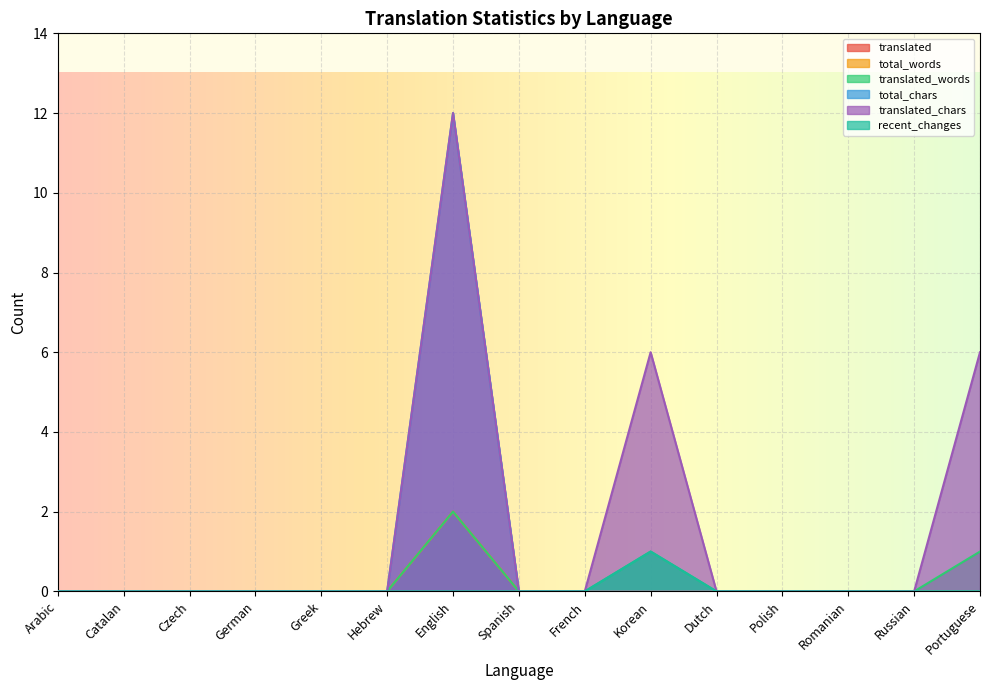

Reading right to left, extract all data points from this chart.

translated: Portuguese=0	Russian=0	Romanian=0	Polish=0	Dutch=0	Korean=0	French=0	Spanish=0	English=2	Hebrew=0	Greek=0	German=0	Czech=0	Catalan=0	Arabic=0
total_words: Portuguese=0	Russian=0	Romanian=0	Polish=0	Dutch=0	Korean=0	French=0	Spanish=0	English=2	Hebrew=0	Greek=0	German=0	Czech=0	Catalan=0	Arabic=0
translated_words: Portuguese=1	Russian=0	Romanian=0	Polish=0	Dutch=0	Korean=1	French=0	Spanish=0	English=2	Hebrew=0	Greek=0	German=0	Czech=0	Catalan=0	Arabic=0
total_chars: Portuguese=0	Russian=0	Romanian=0	Polish=0	Dutch=0	Korean=0	French=0	Spanish=0	English=12	Hebrew=0	Greek=0	German=0	Czech=0	Catalan=0	Arabic=0
translated_chars: Portuguese=6	Russian=0	Romanian=0	Polish=0	Dutch=0	Korean=6	French=0	Spanish=0	English=12	Hebrew=0	Greek=0	German=0	Czech=0	Catalan=0	Arabic=0
recent_changes: Portuguese=0	Russian=0	Romanian=0	Polish=0	Dutch=0	Korean=1	French=0	Spanish=0	English=0	Hebrew=0	Greek=0	German=0	Czech=0	Catalan=0	Arabic=0